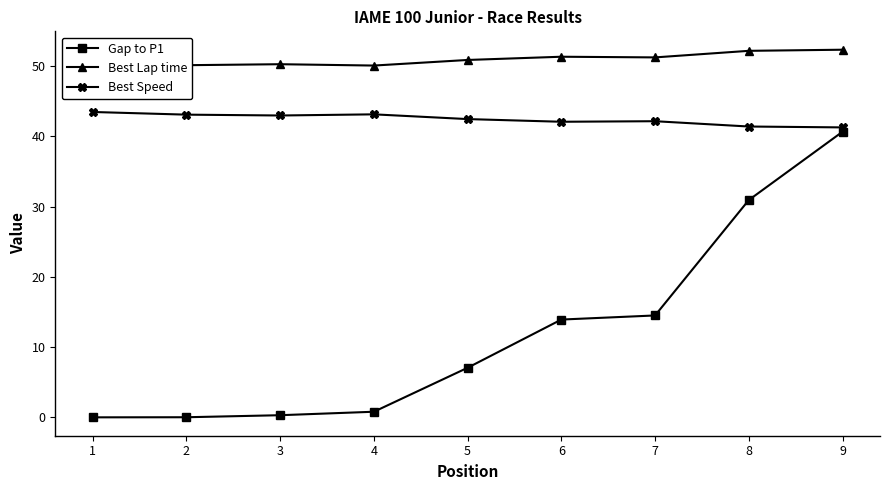

True or false: Best Speed and Gap to P1 cross at least once.

False